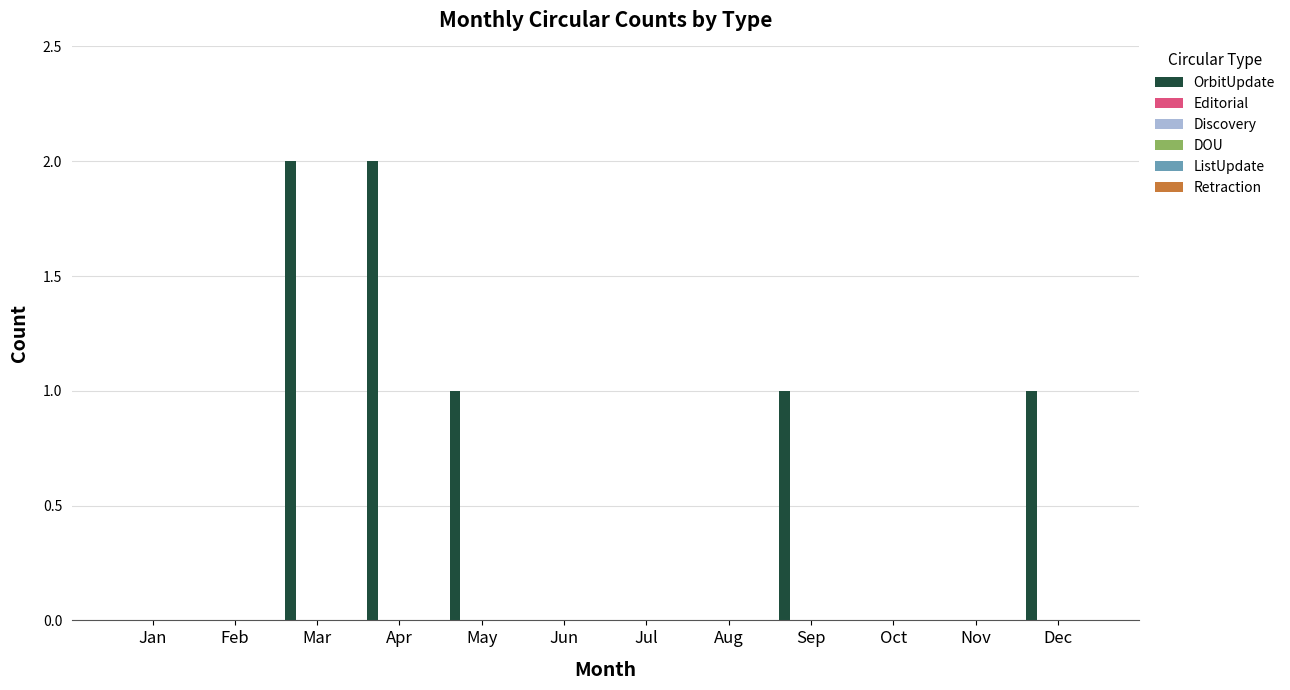

What is the sum of all values?

7